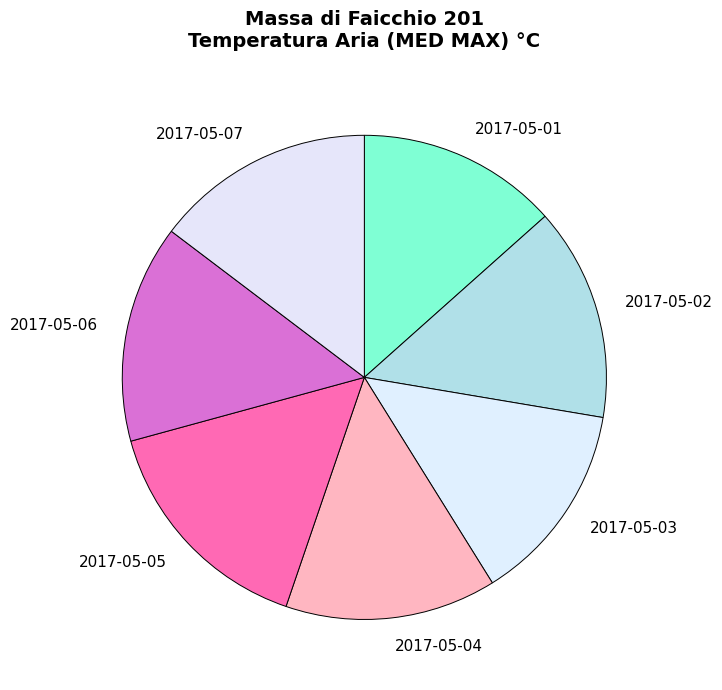

To the nearest percent, what is the difference between the largest and smallest slice percentages?

2%